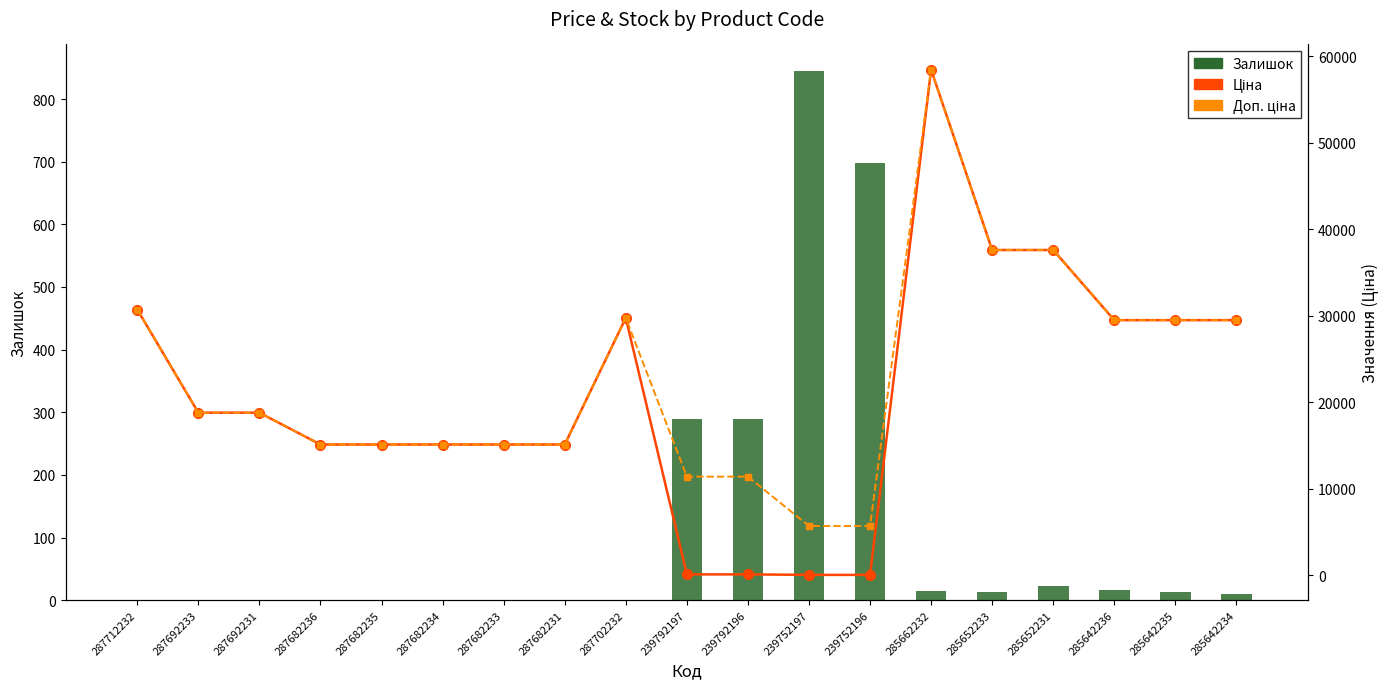

What is the sum of the Ціна values at 285652233 and 287682236?

52713.6